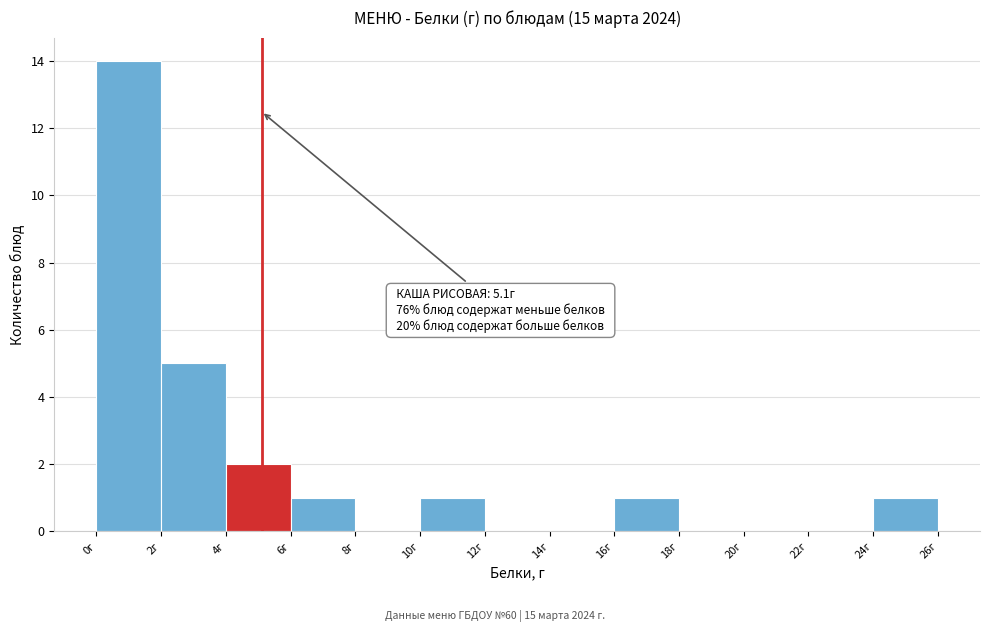

Over which range of the x-axis is the bar tallest?

0 to 2